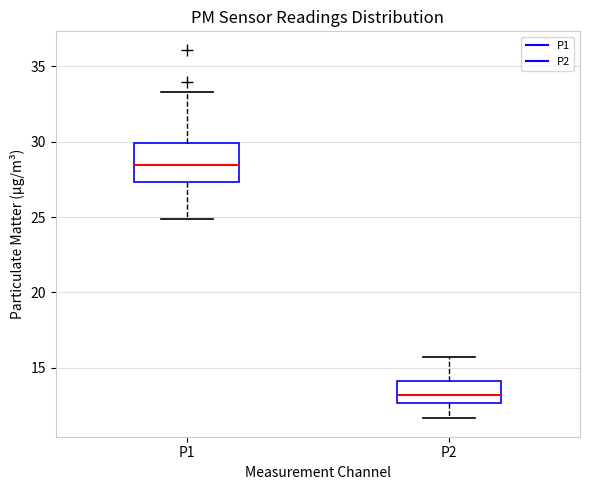

Reading left to right, transcribe this box plot: for each box, give where its median line is, the range the box spans, and where its two whiskers end, as read against the y-axis. The values are not printed on the chart, so give them approximately, as read against the axis.

P1: median 28.5, box 27.5 to 30.0, whiskers 25.0 to 33.5
P2: median 13.0, box 12.5 to 14.0, whiskers 11.5 to 15.5